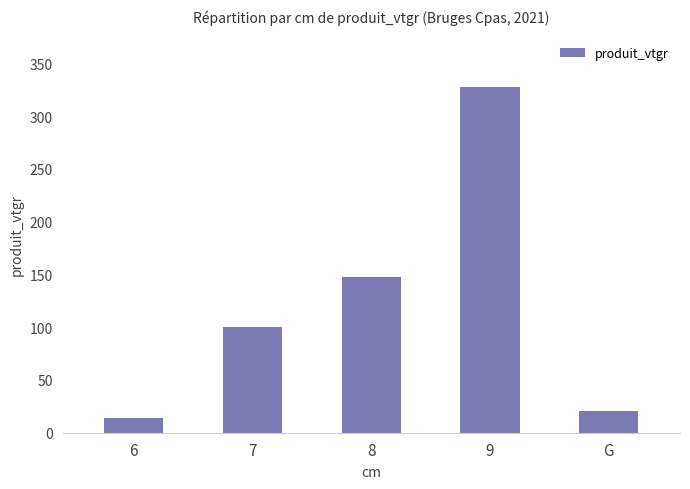

Reading left to right, transcribe all the data shown in this chart.

6=14.3	7=100.2	8=147.3	9=327.3	G=20.9